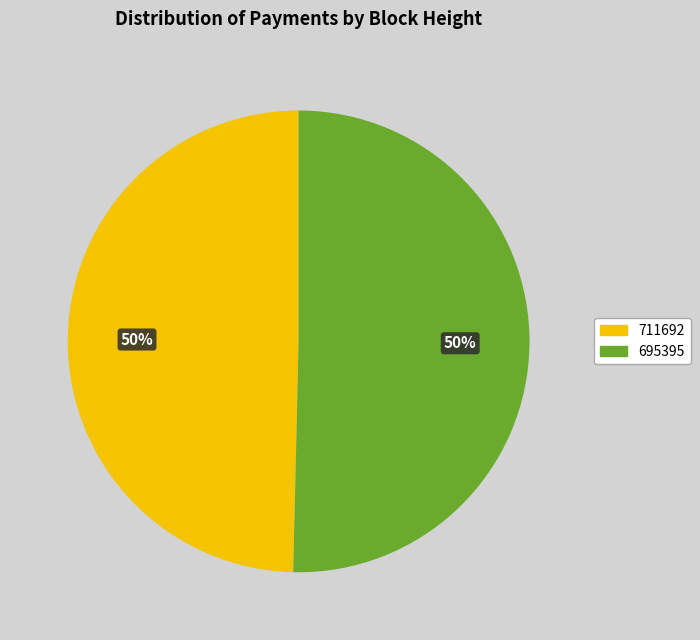

Count the number of slices in the pie.

2